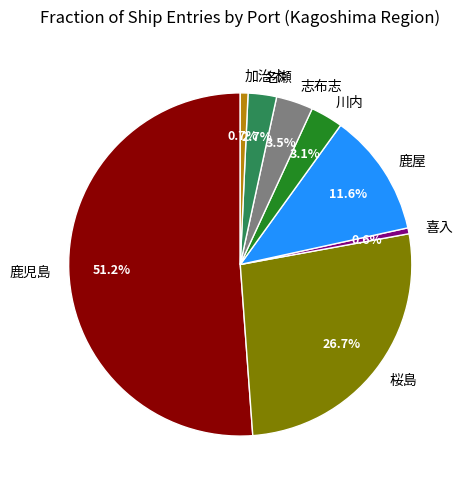

How many segments does this pie chart have?

8